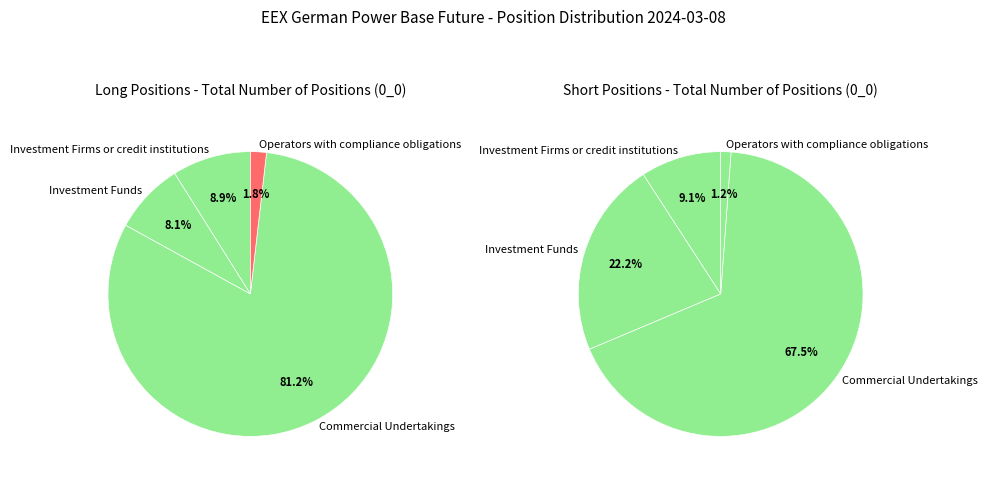

What is the largest slice in the pie chart?

Commercial Undertakings